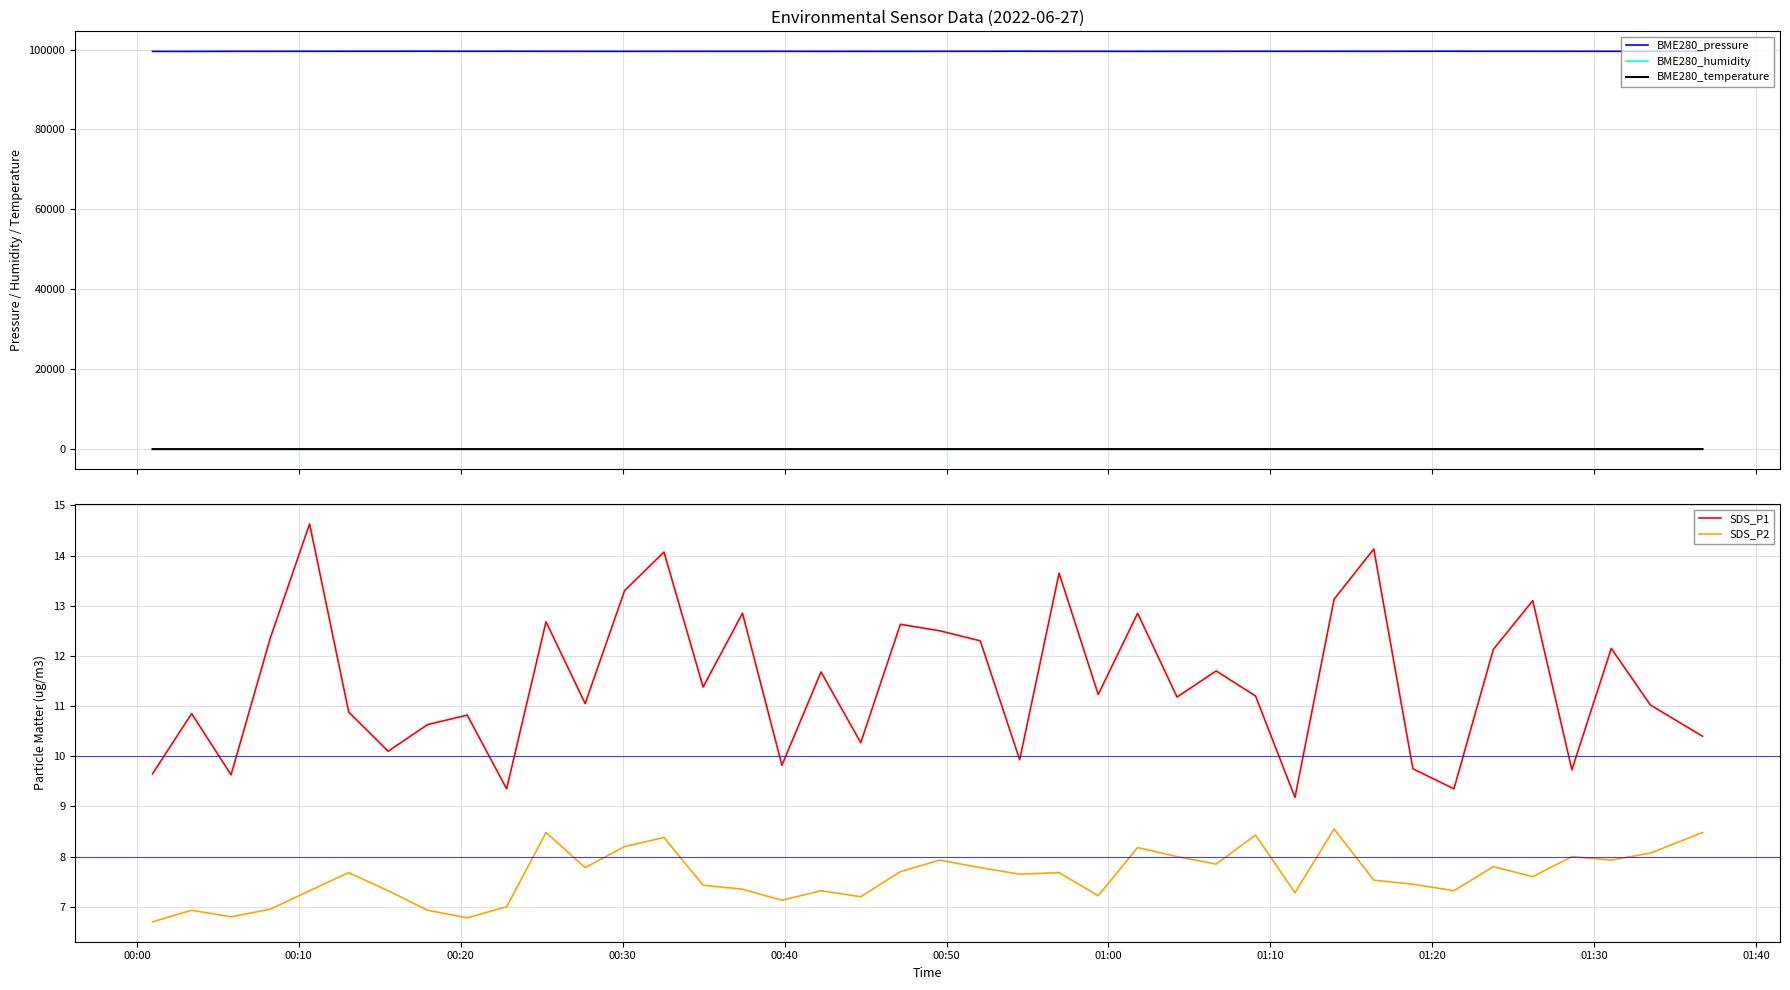

What is the difference between the maximum and minimum values in the SDS_P1 series?

5.5